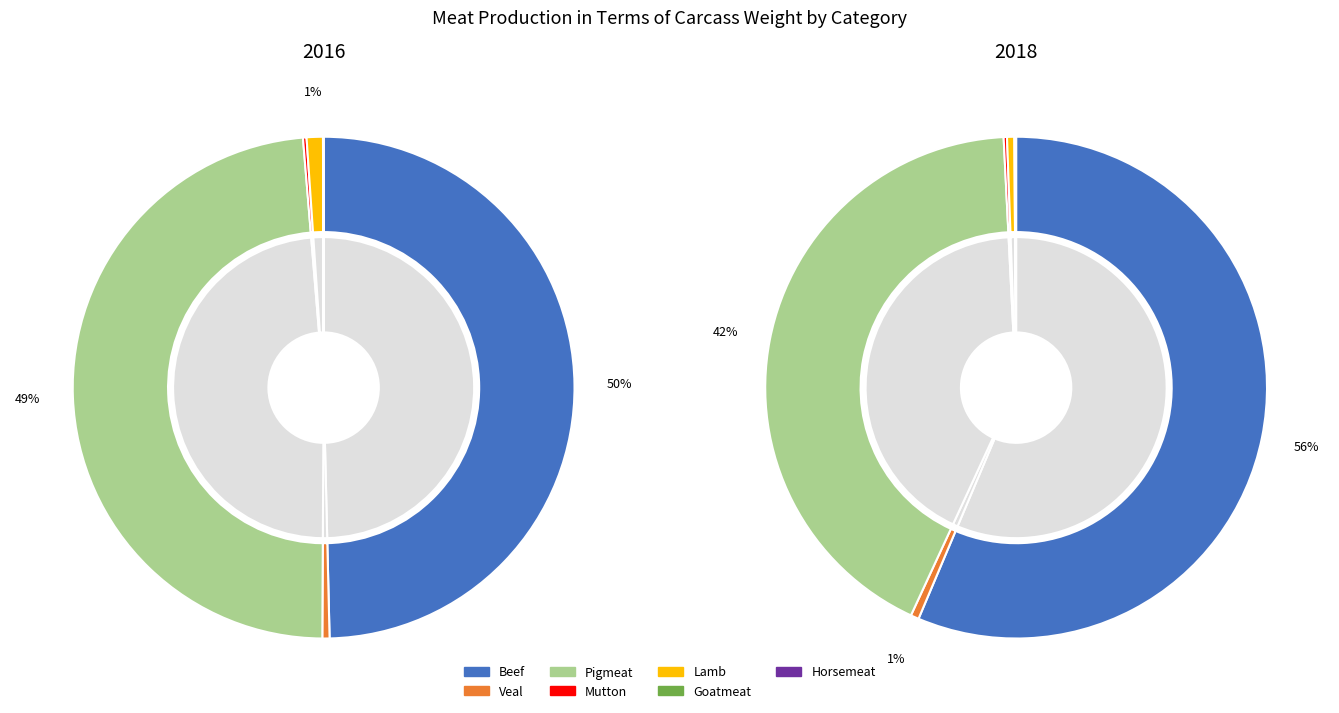

The Pigmeat slice represents 42% of the pie. True or false?

True